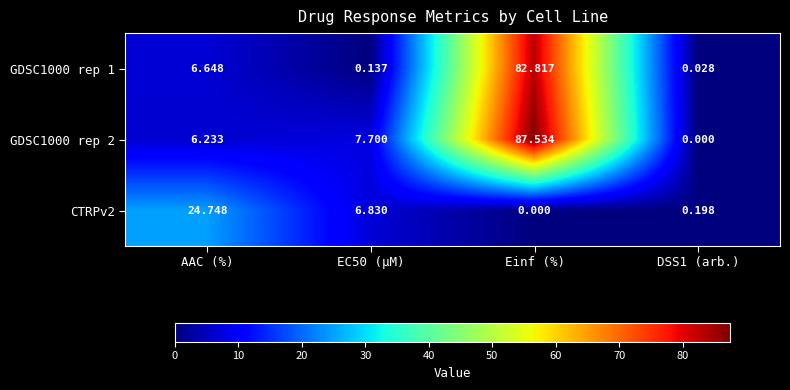

Which category has the highest value in the GDSC1000 rep 2 series?

Einf (%)